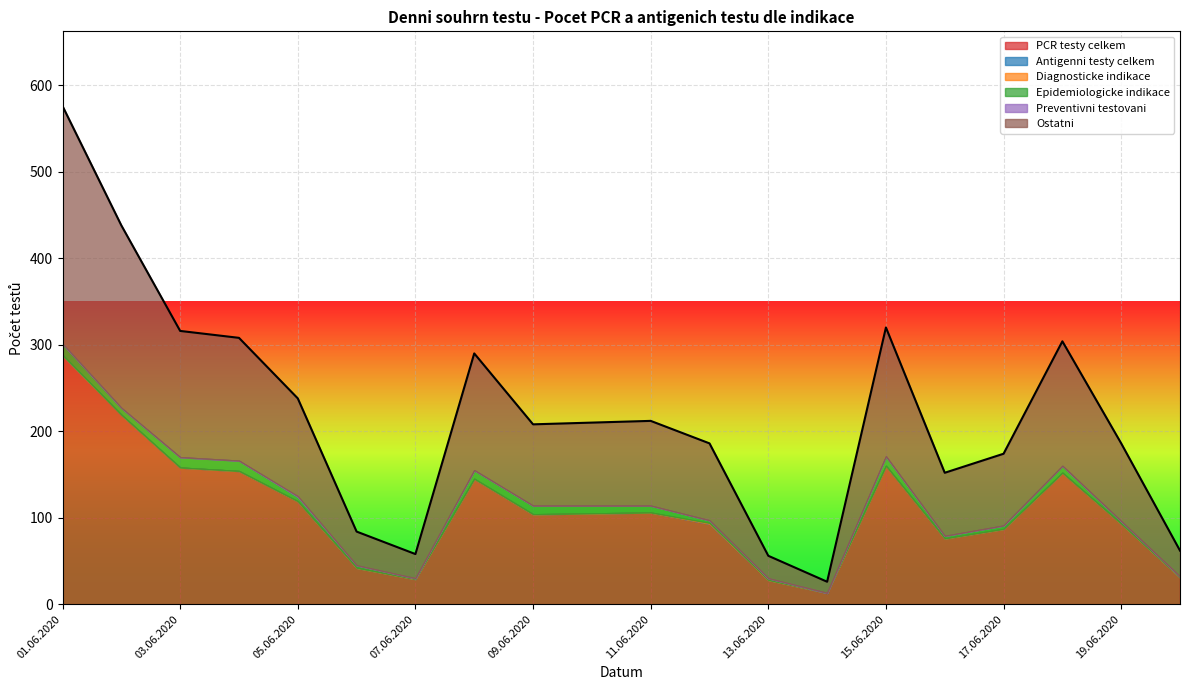

The value of PCR testy celkem at 19.06.2020 is 93. True or false?

True